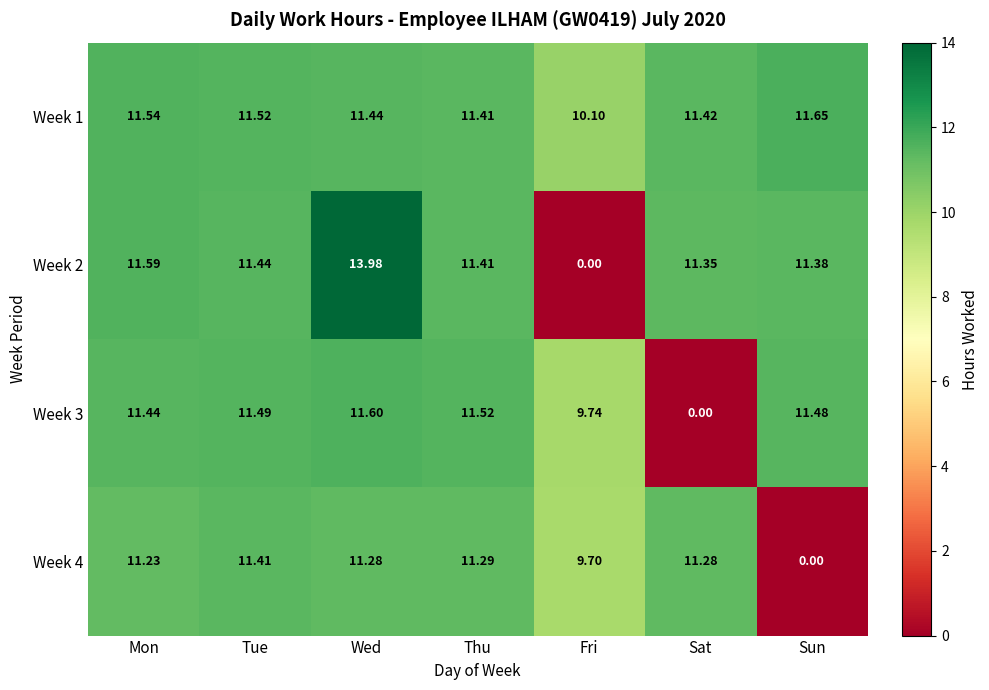

At which label does Week 1 reach its minimum?

Fri